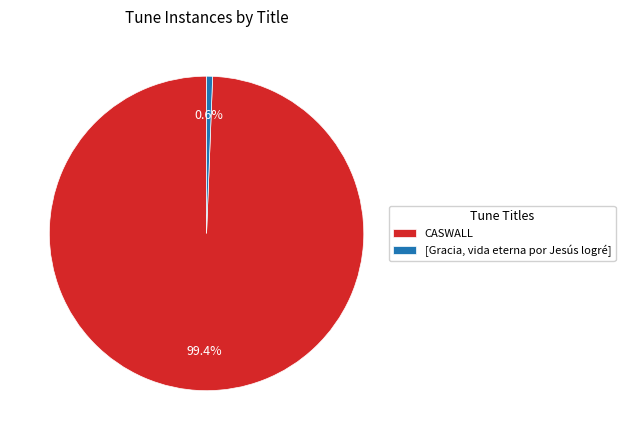

Which slice is the smallest?

[Gracia, vida eterna por Jesús logré]